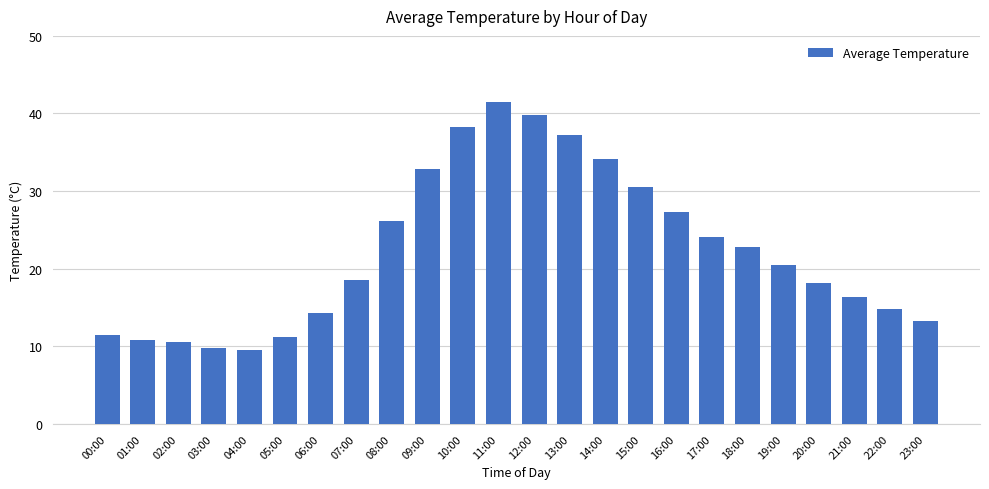

What is the greatest value displayed?

41.5